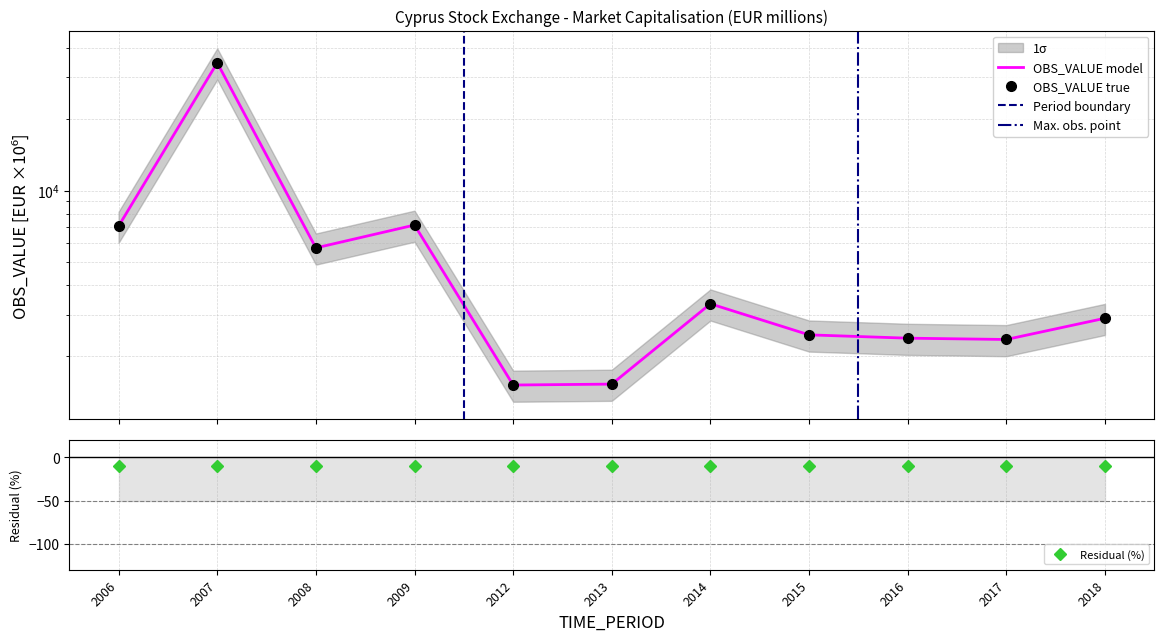

What is the ratio of the value at 2014 to the value at 2008?

0.6